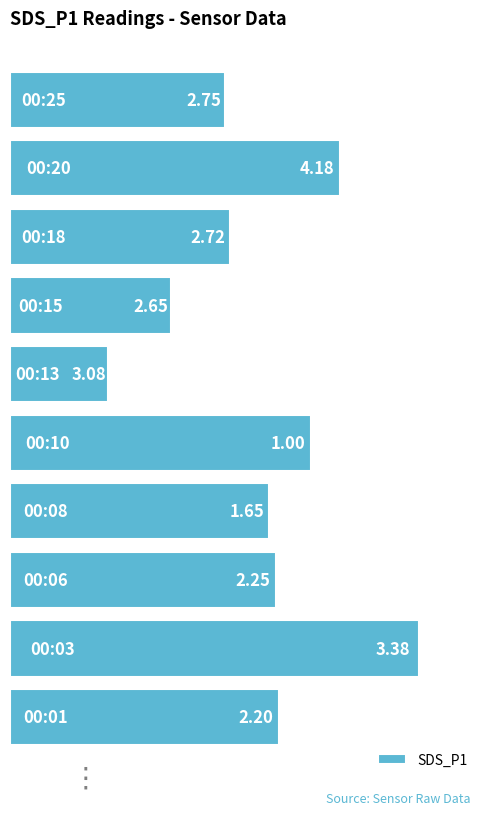

What is the difference between the second highest and minimum values?

2.4